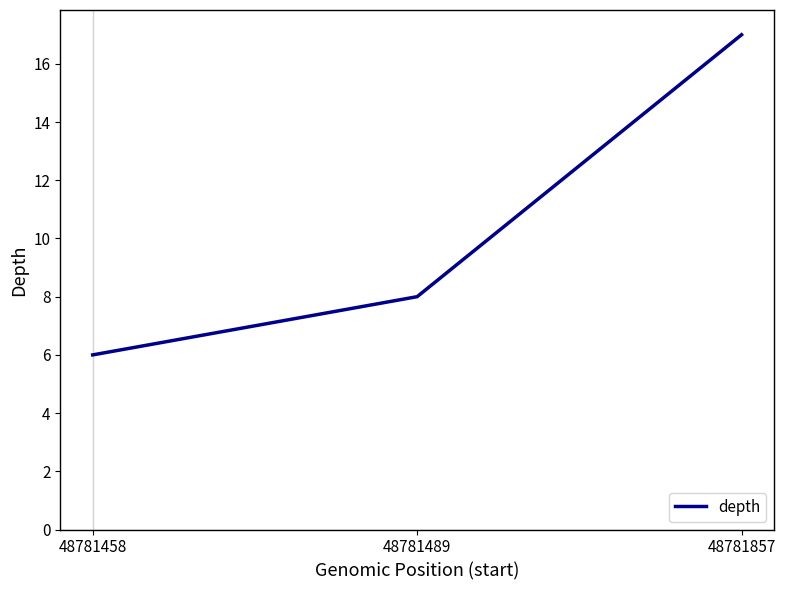

Is this an area chart (filled region under the line)?

No